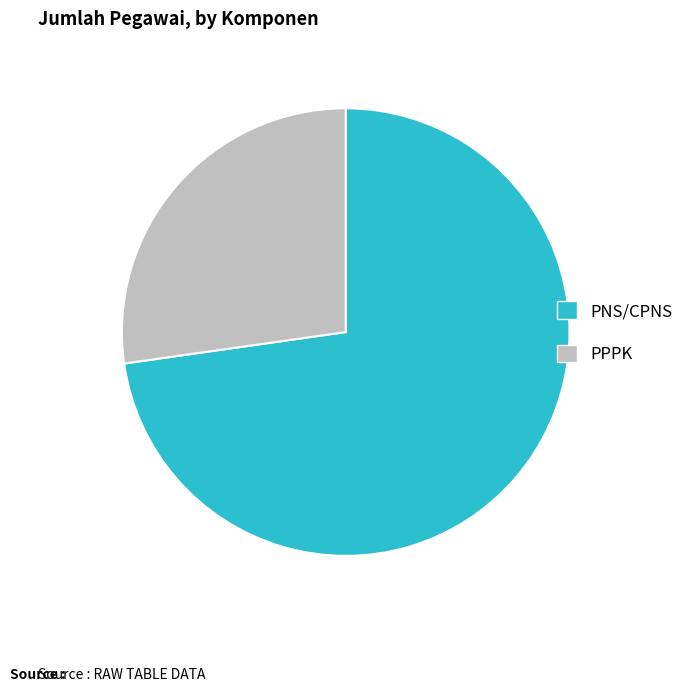

Does any single category account for the majority?

Yes